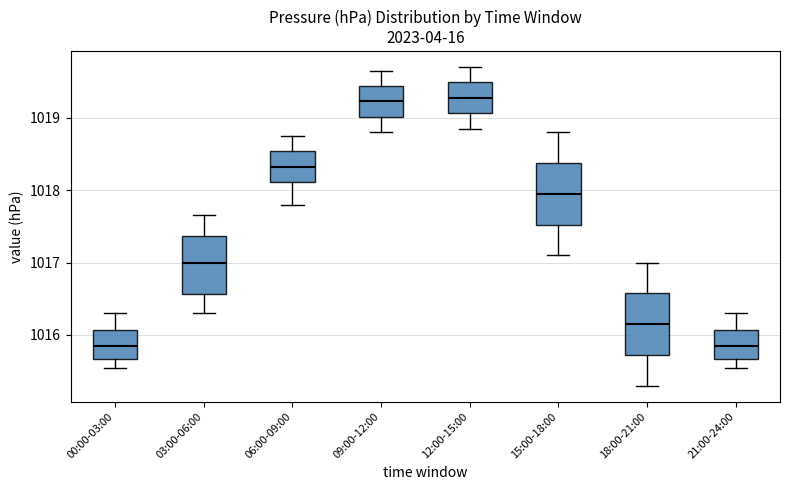

Reading left to right, transcribe this box plot: for each box, give where its median line is, the range the box spans, and where its two whiskers end, as read against the y-axis. The values are not printed on the chart, so give them approximately, as read against the axis.

00:00-03:00: median 1015.9, box 1015.7 to 1016.1, whiskers 1015.6 to 1016.3
03:00-06:00: median 1017.0, box 1016.6 to 1017.4, whiskers 1016.3 to 1017.7
06:00-09:00: median 1018.3, box 1018.1 to 1018.5, whiskers 1017.8 to 1018.8
09:00-12:00: median 1019.2, box 1019.0 to 1019.4, whiskers 1018.8 to 1019.7
12:00-15:00: median 1019.3, box 1019.1 to 1019.5, whiskers 1018.9 to 1019.7
15:00-18:00: median 1018.0, box 1017.5 to 1018.4, whiskers 1017.1 to 1018.8
18:00-21:00: median 1016.2, box 1015.7 to 1016.6, whiskers 1015.3 to 1017.0
21:00-24:00: median 1015.9, box 1015.7 to 1016.1, whiskers 1015.6 to 1016.3